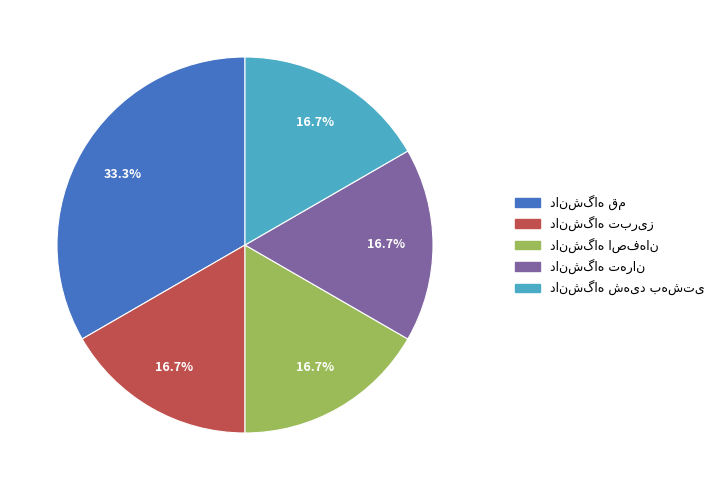

Is there a majority slice in this chart?

No